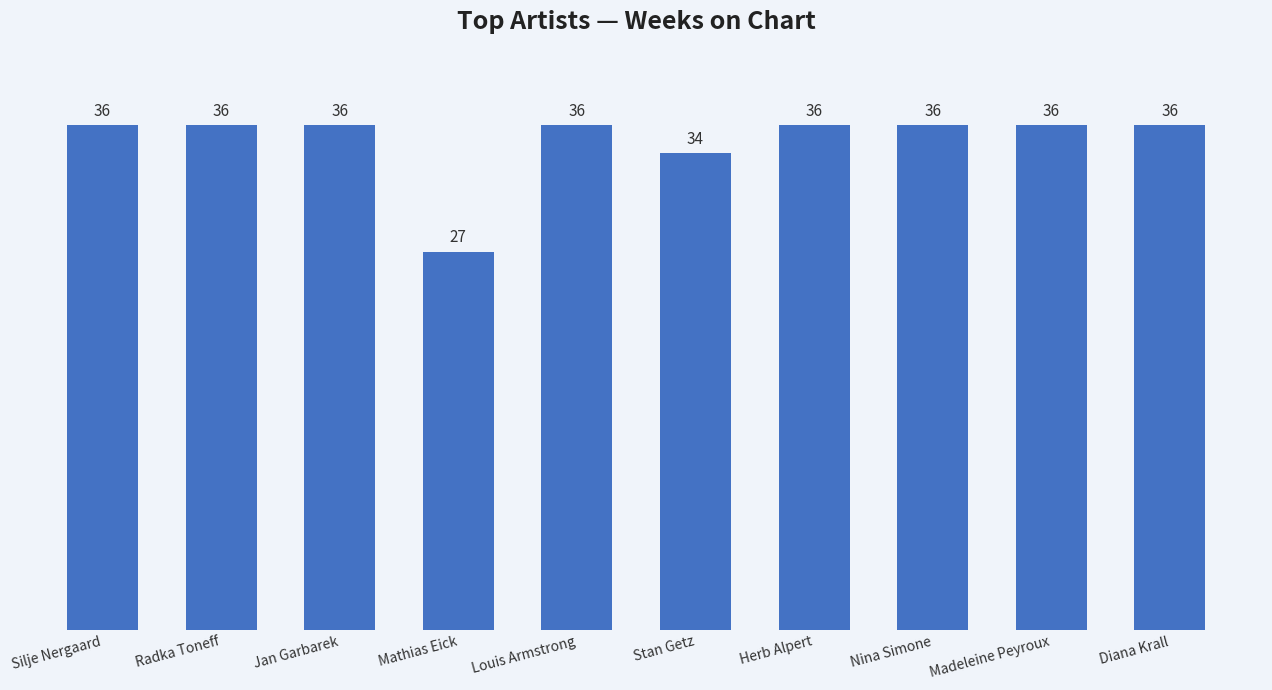

What is the label of the 5th bar from the left?

Louis Armstrong